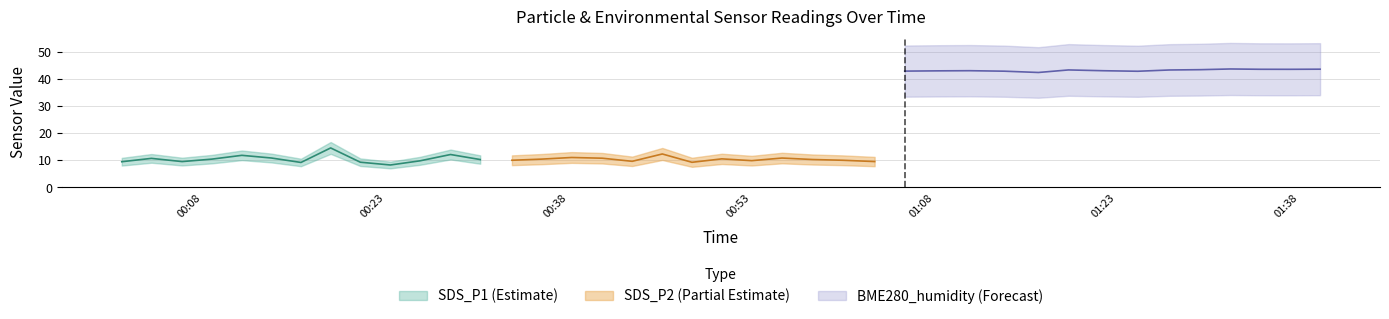

The value of SDS_P1 at 19 is 8.7. True or false?

True